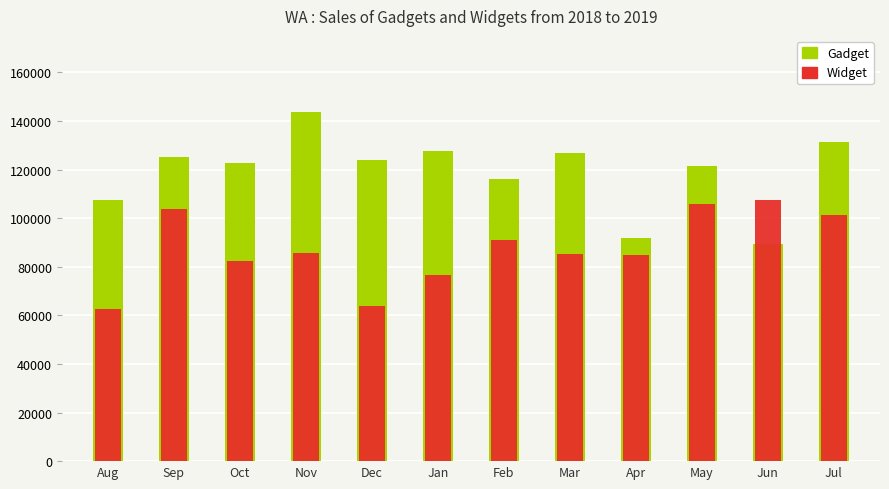

Which series changed the most between Oct and May?

Widget